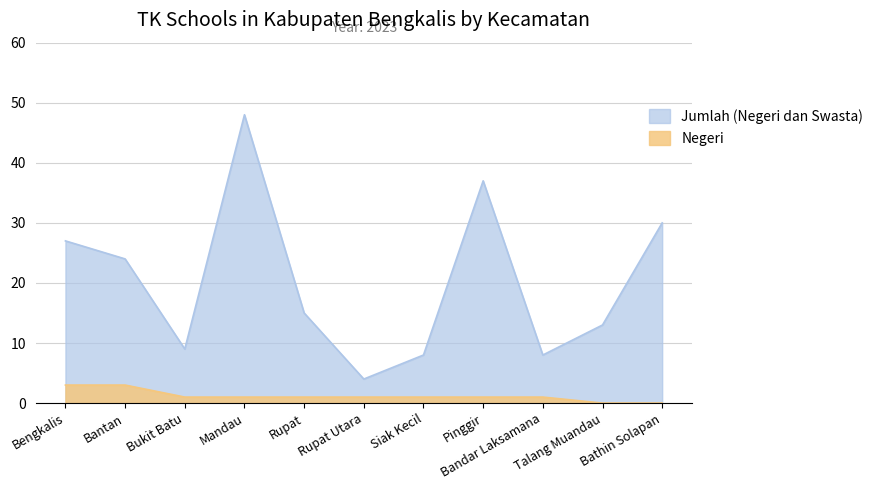

At which category is the sum across all series the highest?

Mandau